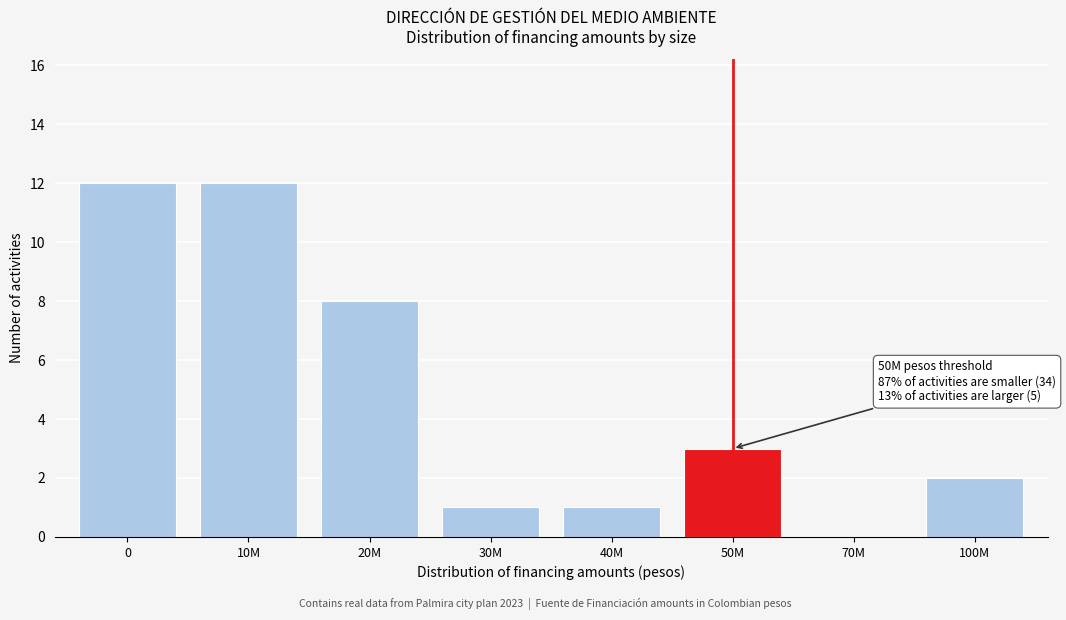

Reading right to left, what are all the values shown in this chart?

100M=2	70M=0	50M=3	40M=1	30M=1	20M=8	10M=12	0=12